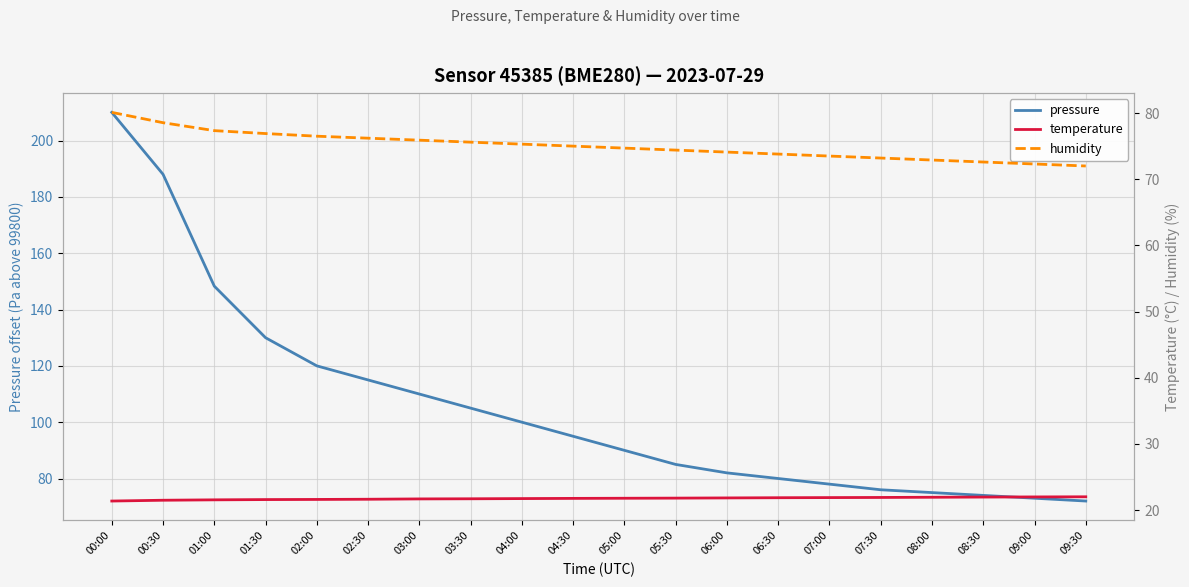

What is the label of the 15th point from the left?

07:00